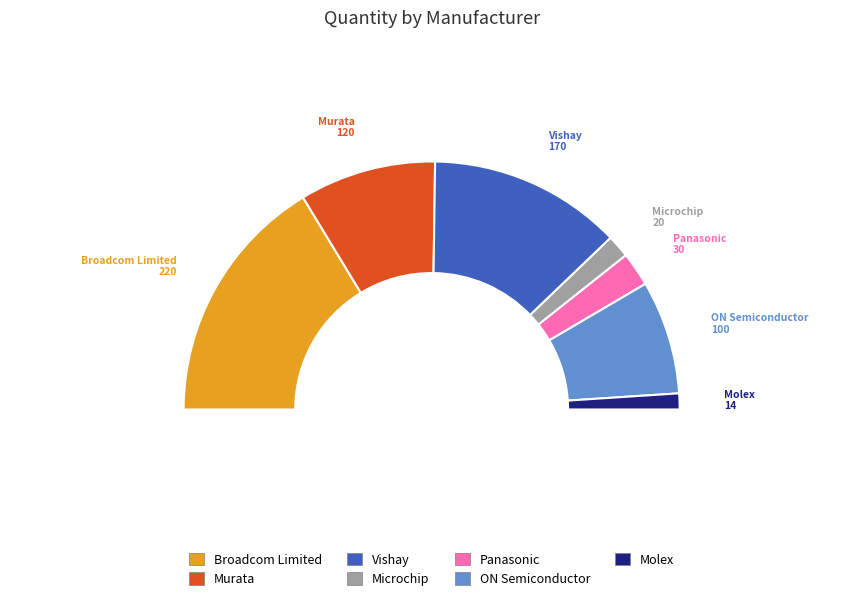

To the nearest percent, what percentage of the pie is Vishay?

25%